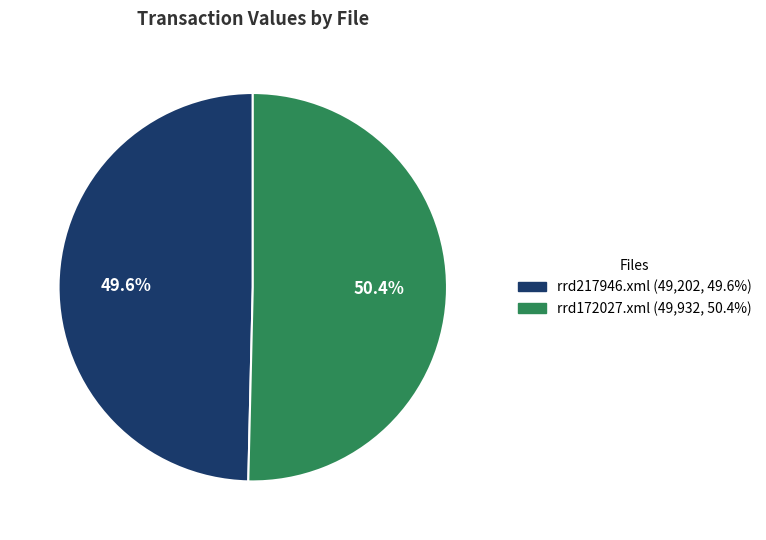

Which category has the smallest portion of the pie?

rrd217946.xml